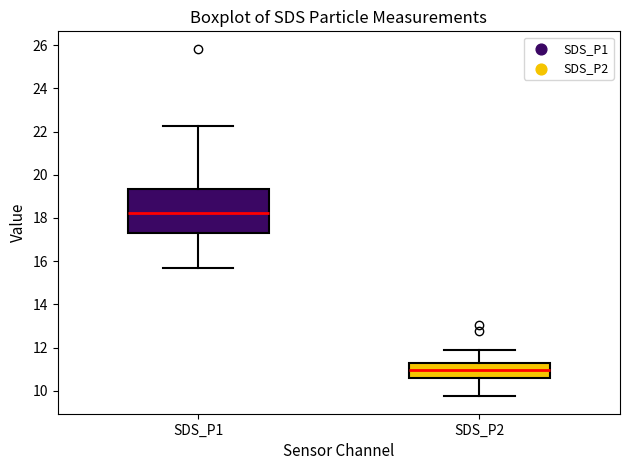

Where does the median line of the box for SDS_P2 sit on the y-axis? The values are not printed on the chart, so give them approximately, as read against the axis.

11.0